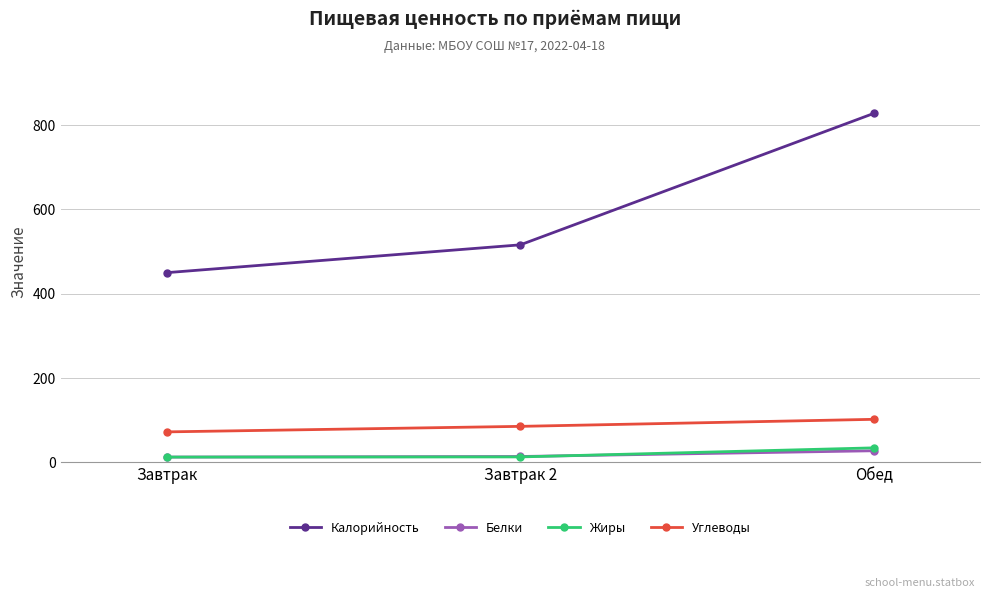

What is the label of the 3rd point from the right?

Завтрак